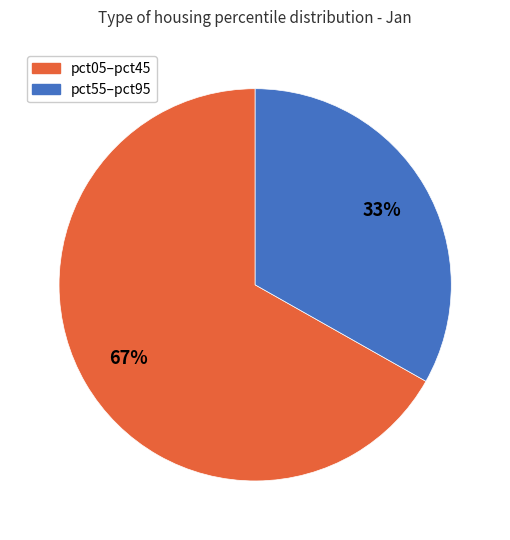

What is the majority slice?

pct05–pct45